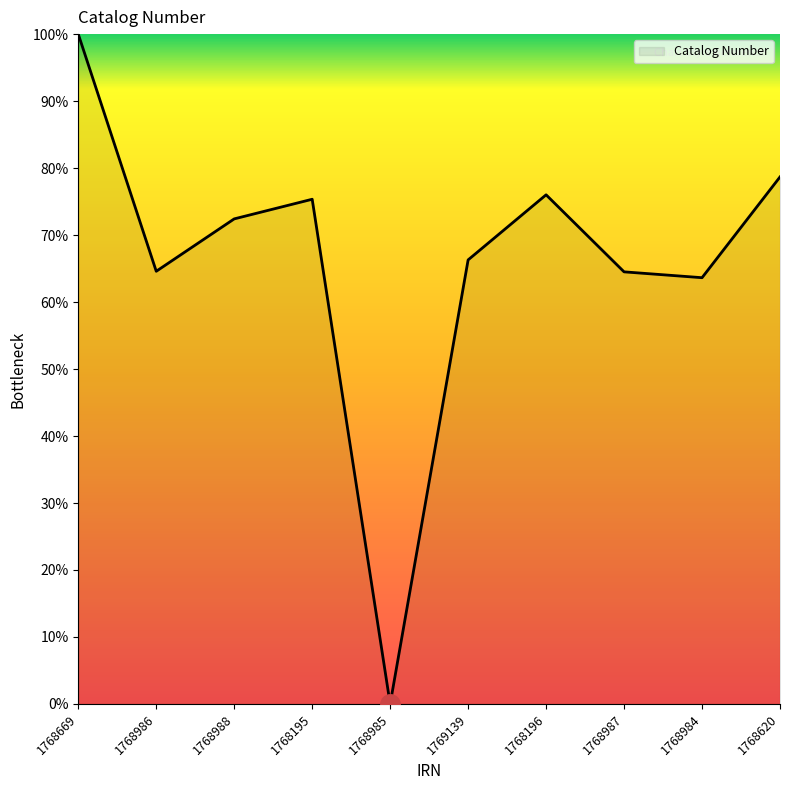

True or false: the data has more than 1 interior local peaks.

True